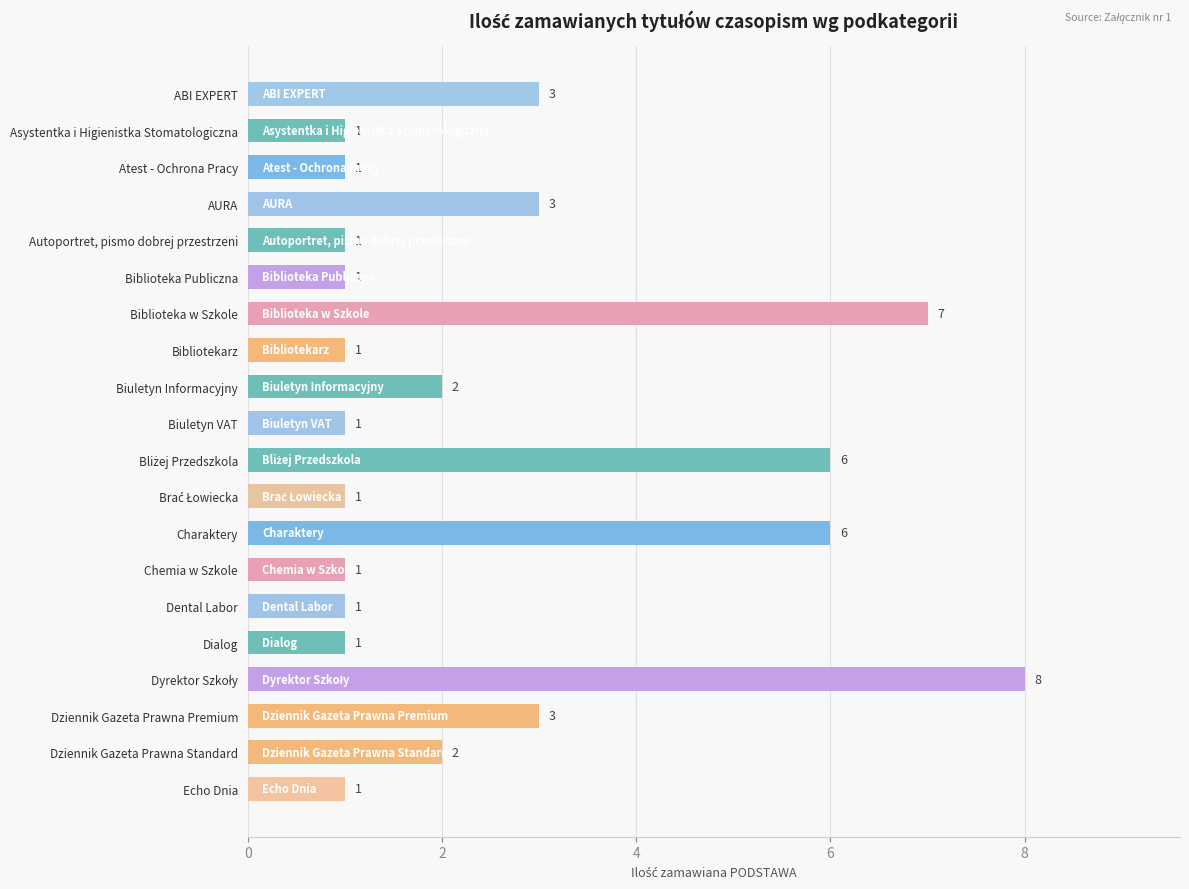

Is it true that the value at Biuletyn Informacyjny is 2?

True